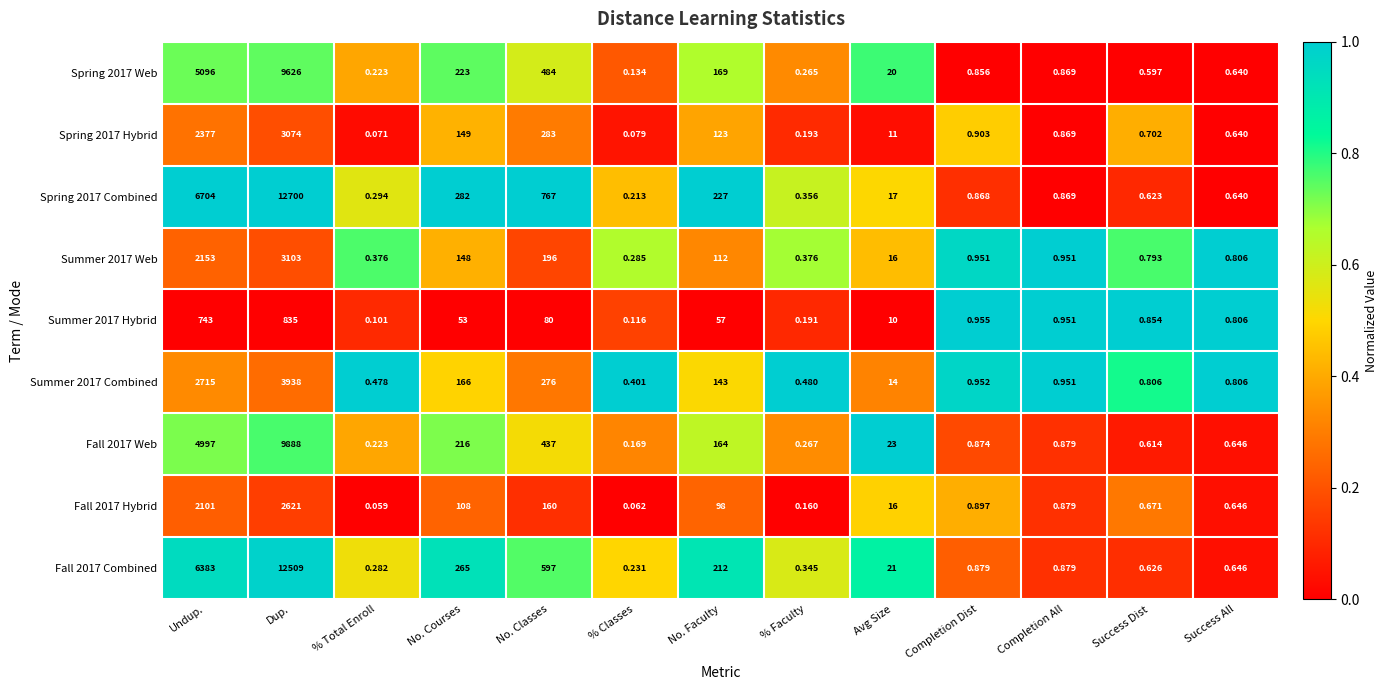

Which series has the largest range (max minus min)?

Spring 2017 Combined